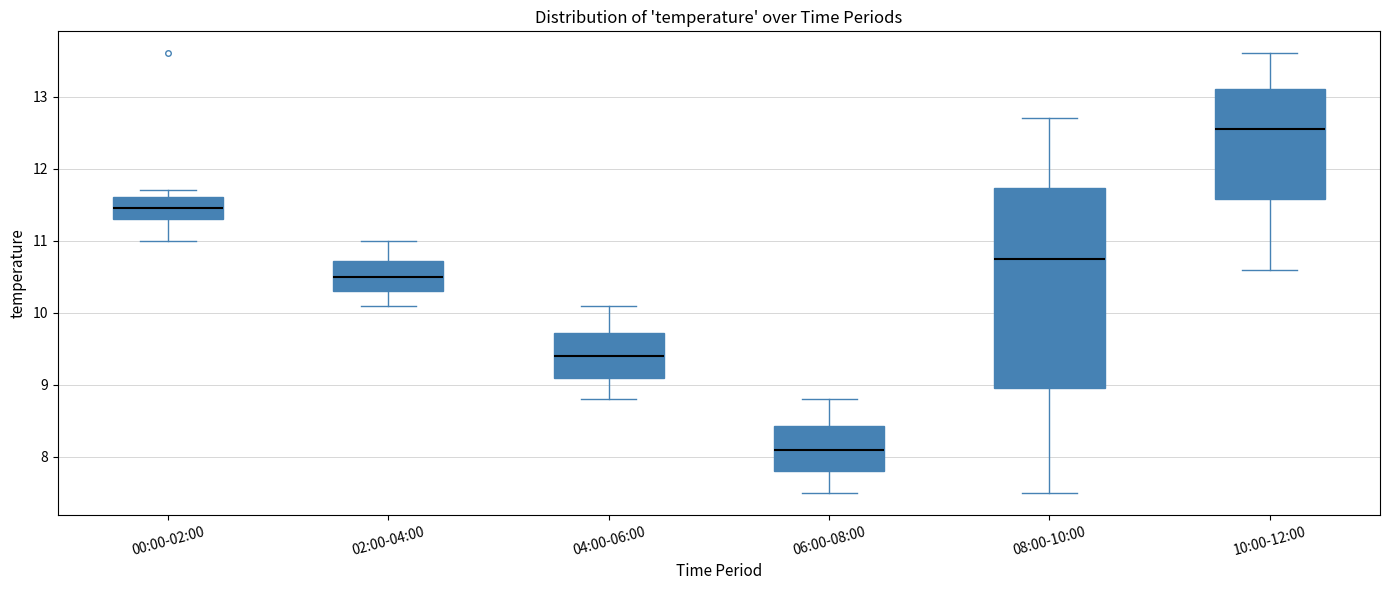

Reading left to right, read every box against the y-axis: the position of its median line, the range the box covers, and the ends of its whiskers. The values are not printed on the chart, so give them approximately, as read against the axis.

00:00-02:00: median 11.5, box 11.3 to 11.6, whiskers 11.0 to 11.7
02:00-04:00: median 10.5, box 10.3 to 10.7, whiskers 10.1 to 11.0
04:00-06:00: median 9.4, box 9.1 to 9.7, whiskers 8.8 to 10.1
06:00-08:00: median 8.1, box 7.8 to 8.4, whiskers 7.5 to 8.8
08:00-10:00: median 10.8, box 9.0 to 11.7, whiskers 7.5 to 12.7
10:00-12:00: median 12.6, box 11.6 to 13.1, whiskers 10.6 to 13.6